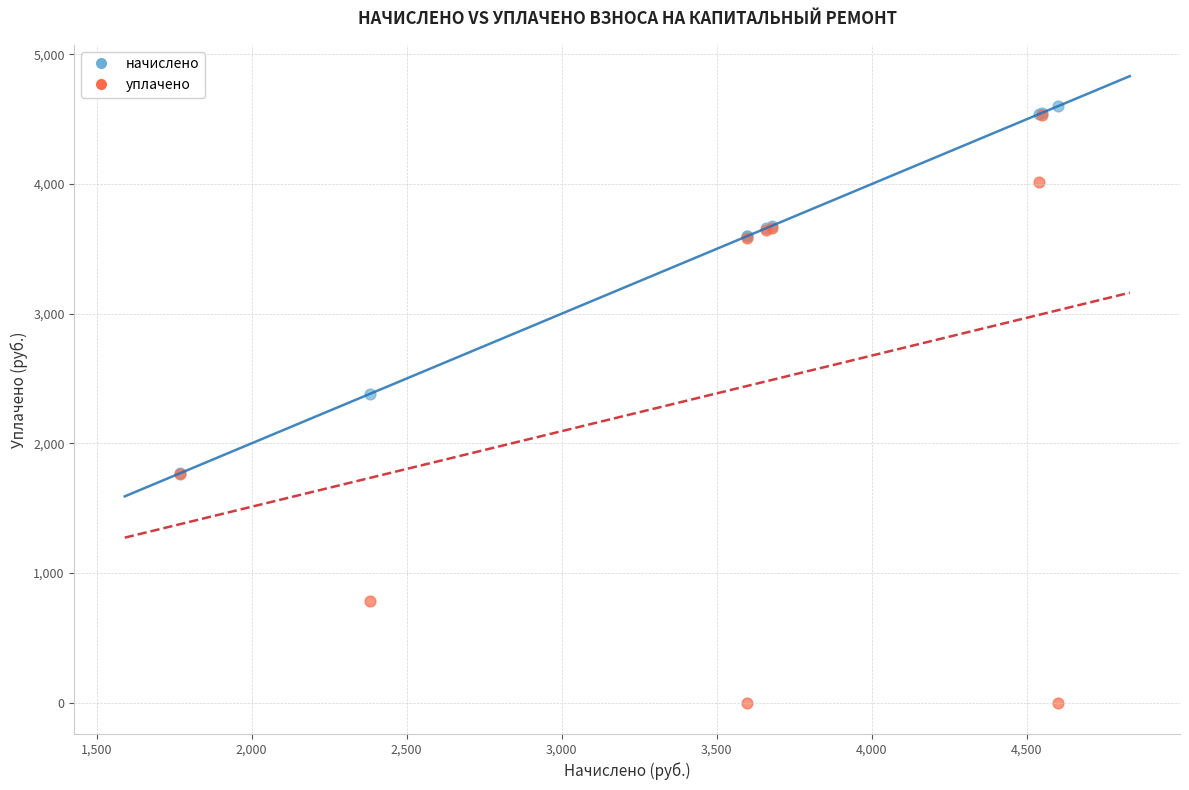

What are all the series names shown in the legend?

начислено, уплачено